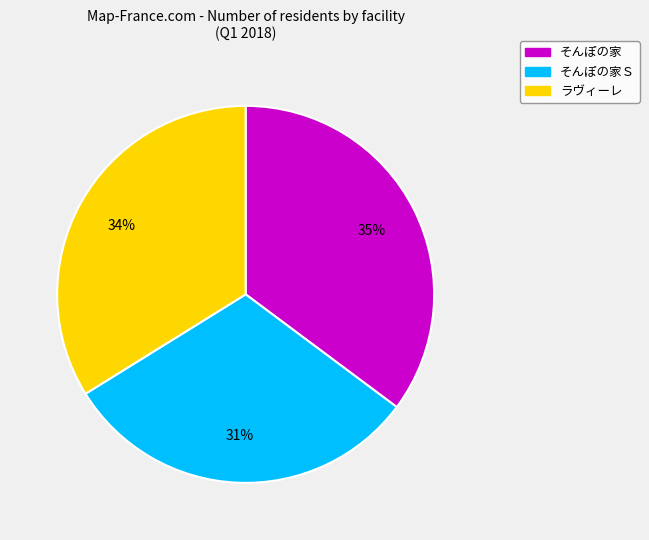

Is there a majority slice in this chart?

No